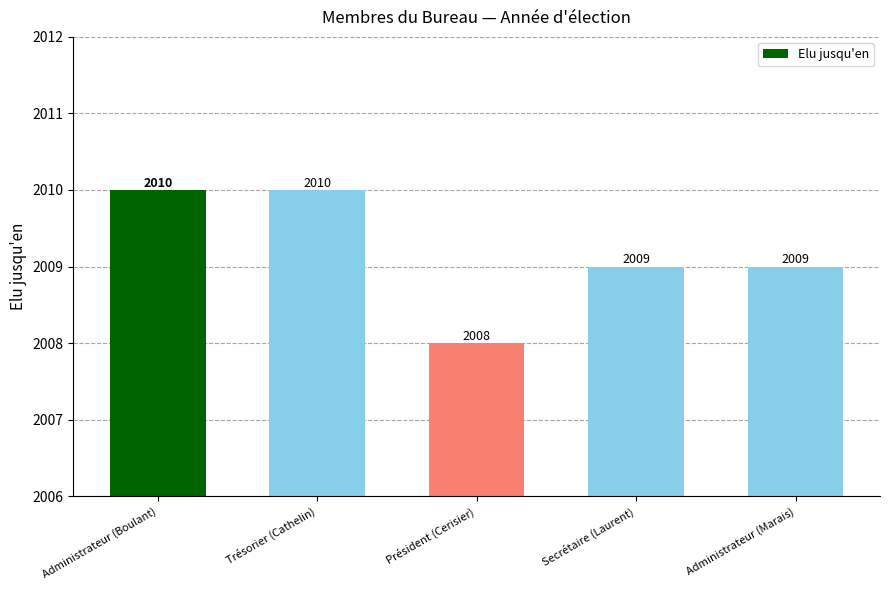

Reading right to left, list all the values displayed in this chart.

2009	2009	2008	2010	2010